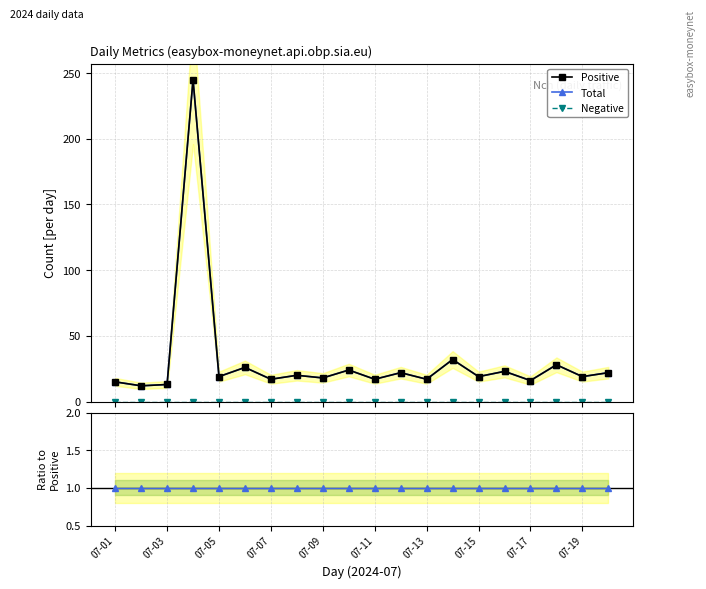

What is the value of the Positive point at the 14th from the left?

32